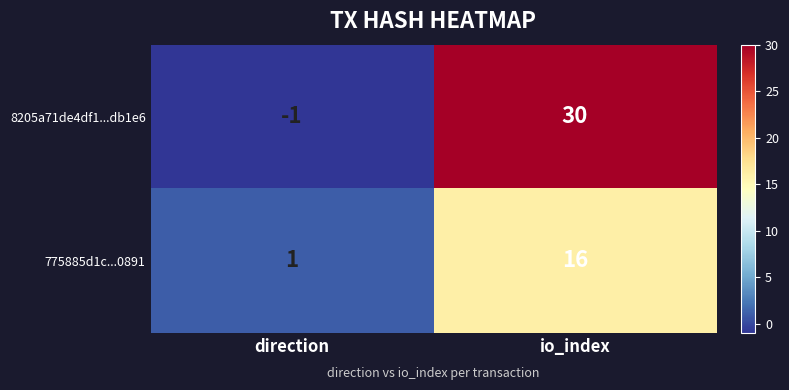

Rank the series by their maximum value, from lowest to highest.

775885d1c...0891, 8205a71de4df1...db1e6